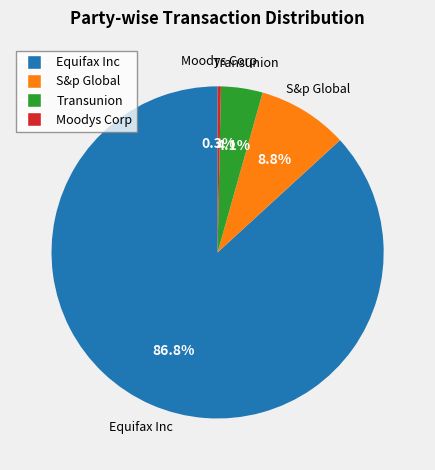

Count the number of slices in the pie.

4